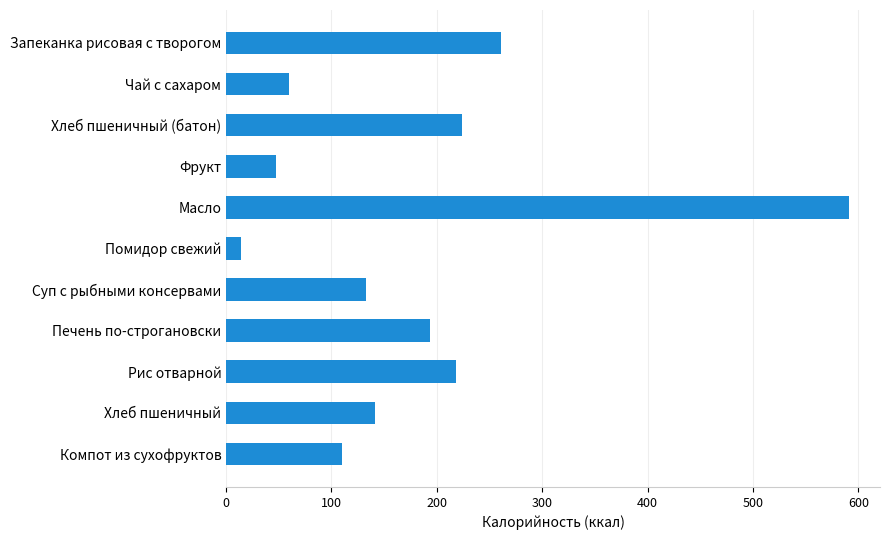

Between Хлеб пшеничный (батон) and Хлеб пшеничный, which is larger?

Хлеб пшеничный (батон)